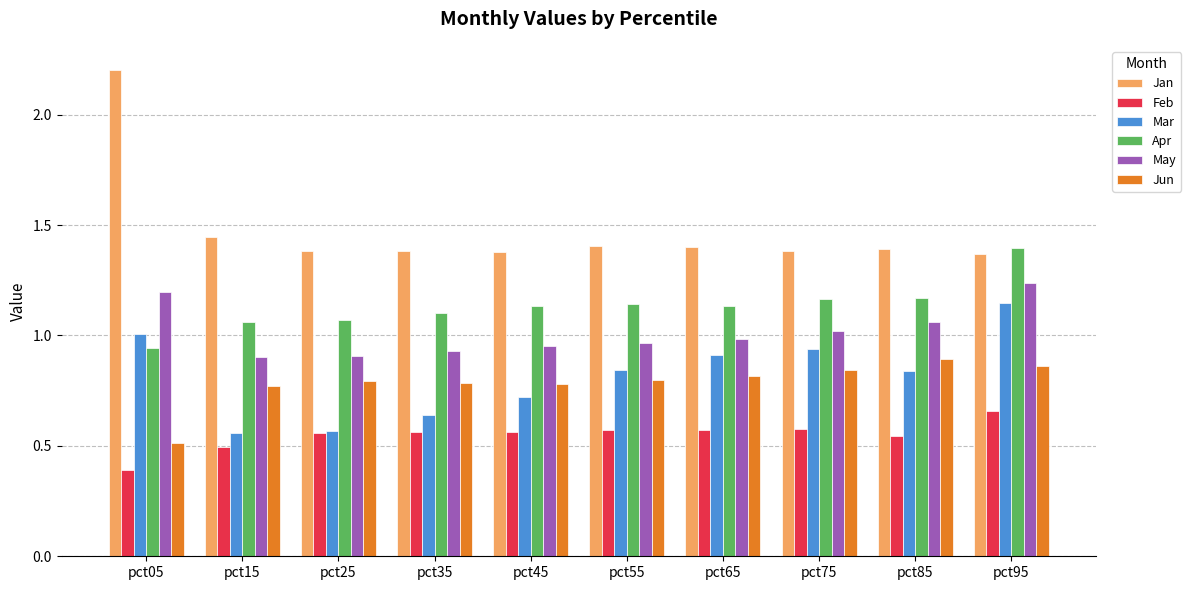

True or false: May has a value of 2.1 at pct05.

False